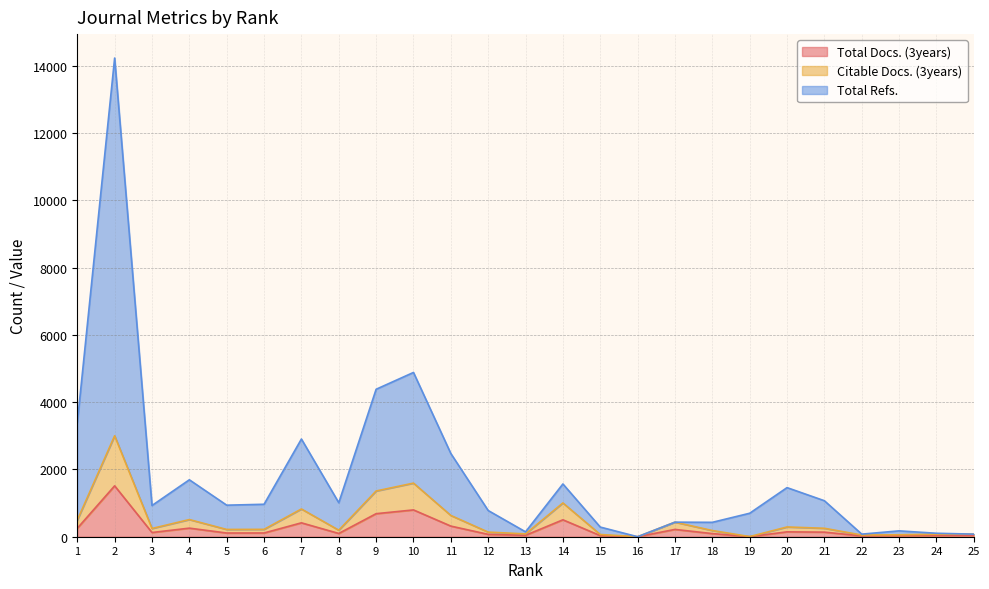

The value of Citable Docs. (3years) at 4 is 302. True or false?

False